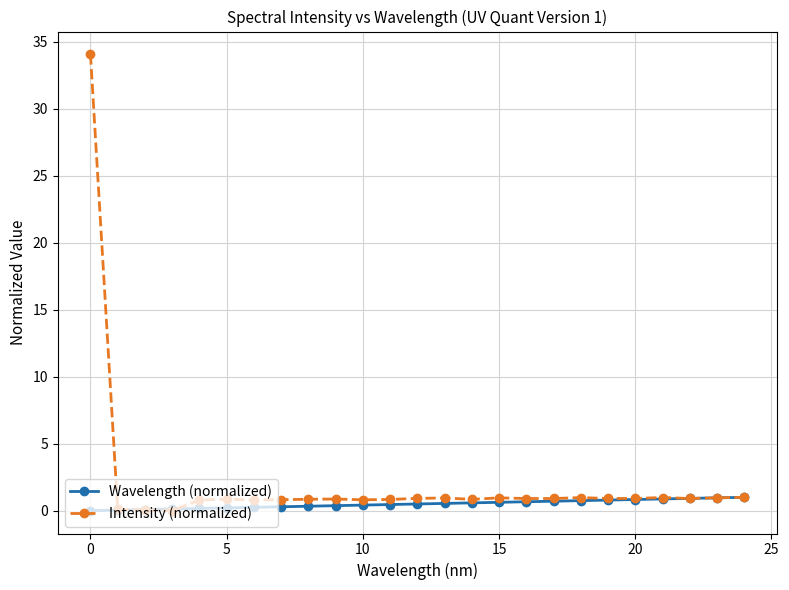

Which series has the widest spread of values?

Intensity (normalized)